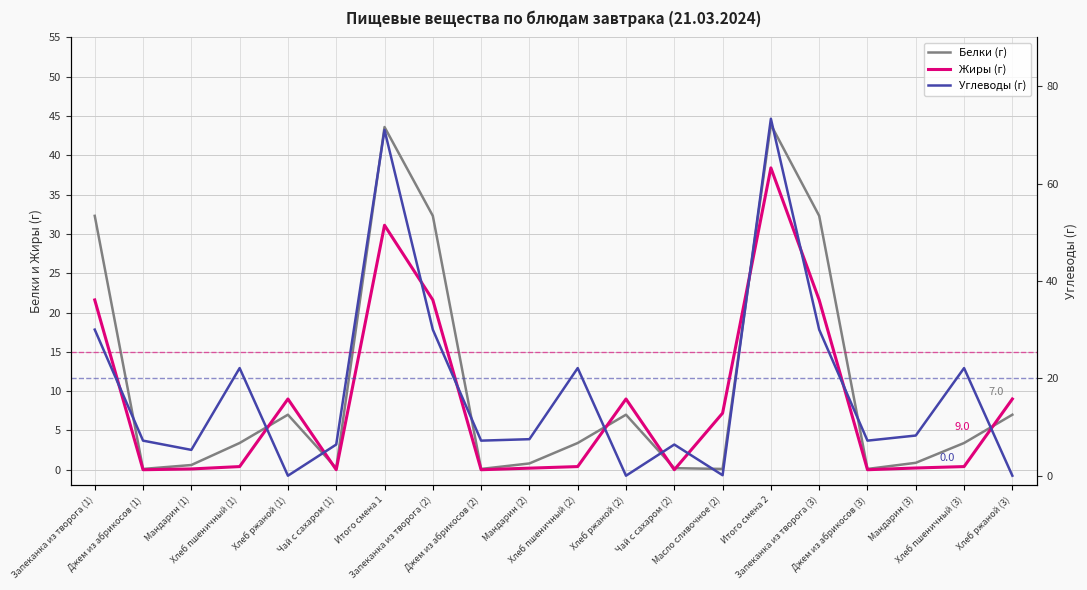

Which category has the highest value across all series?

Итого смена 2